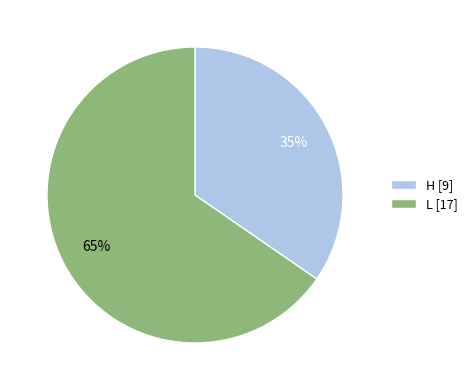

To the nearest percent, what is the average slice percentage?

50%